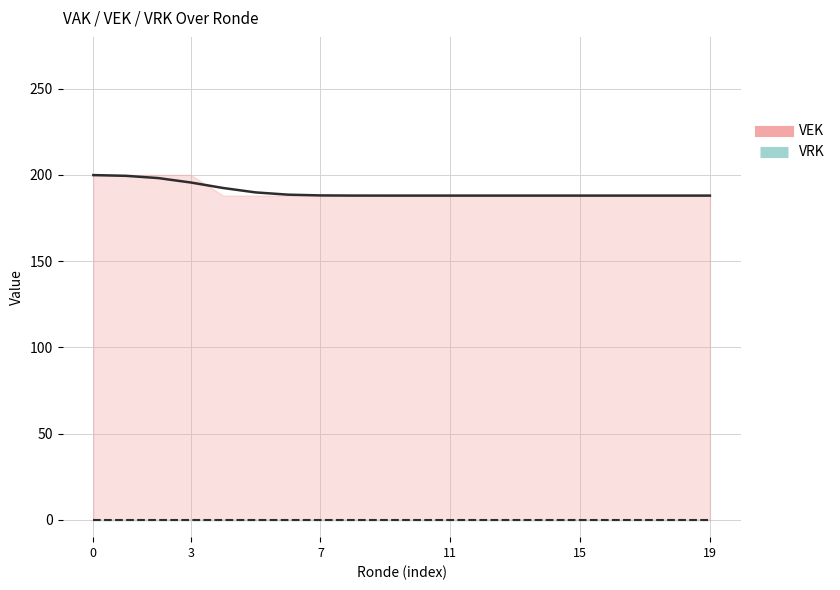

True or false: VRK and VEK cross at least once.

False